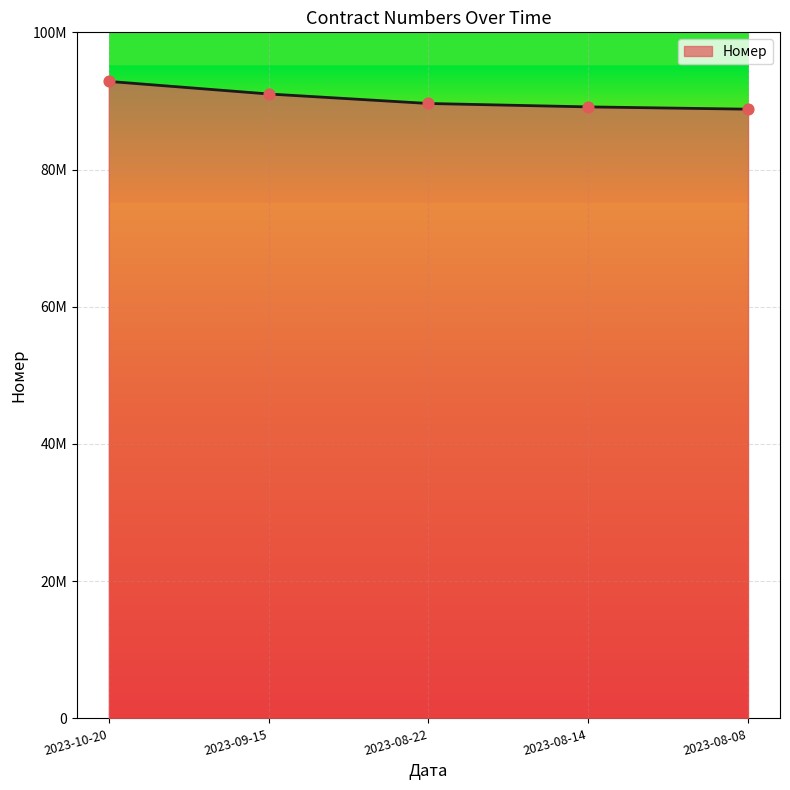

Which has a higher value, 2023-09-15 or 2023-08-08?

2023-09-15